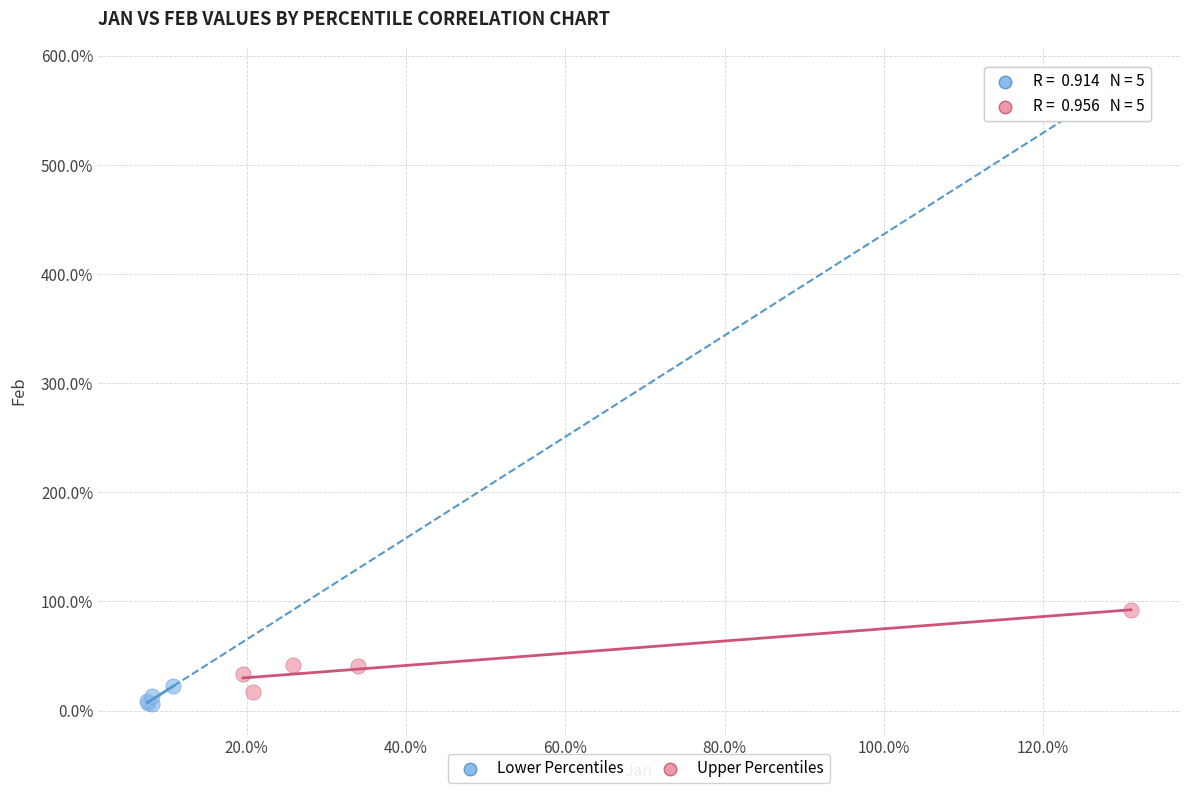

Which series has the largest Y range (max minus min)?

Upper Percentiles